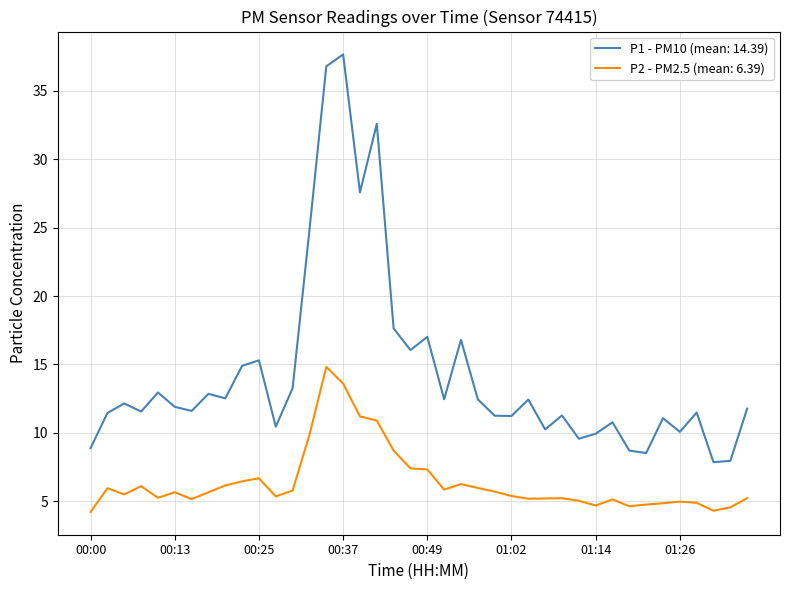

Which series has the largest total across all categories?

P1 - PM10 (mean: 14.39)